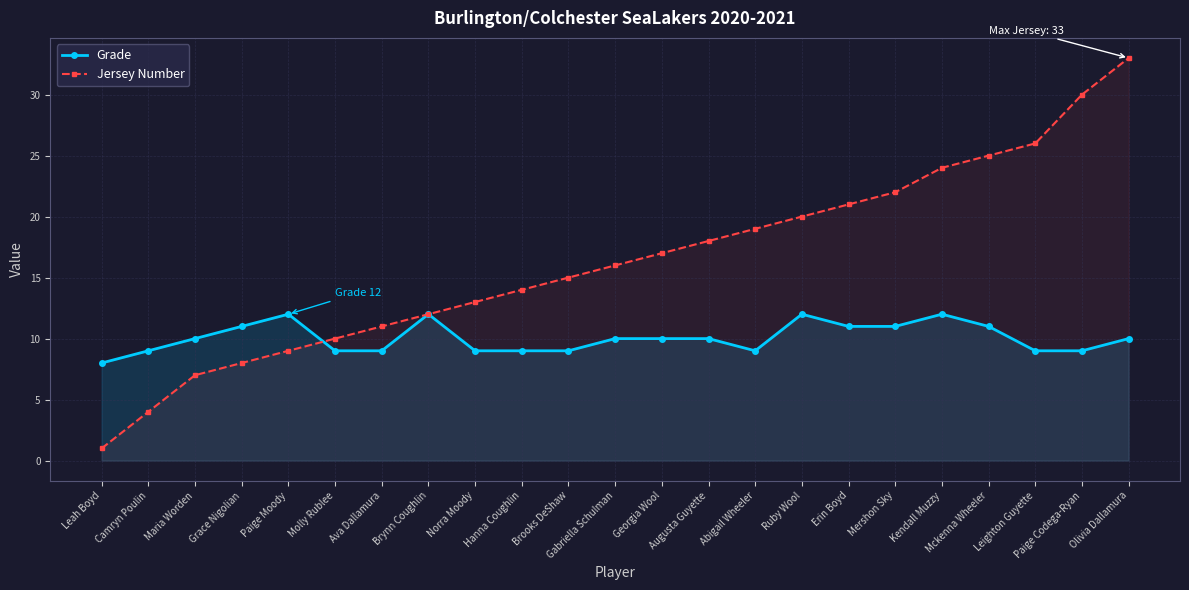

True or false: Grade and Jersey Number intersect in this chart.

True